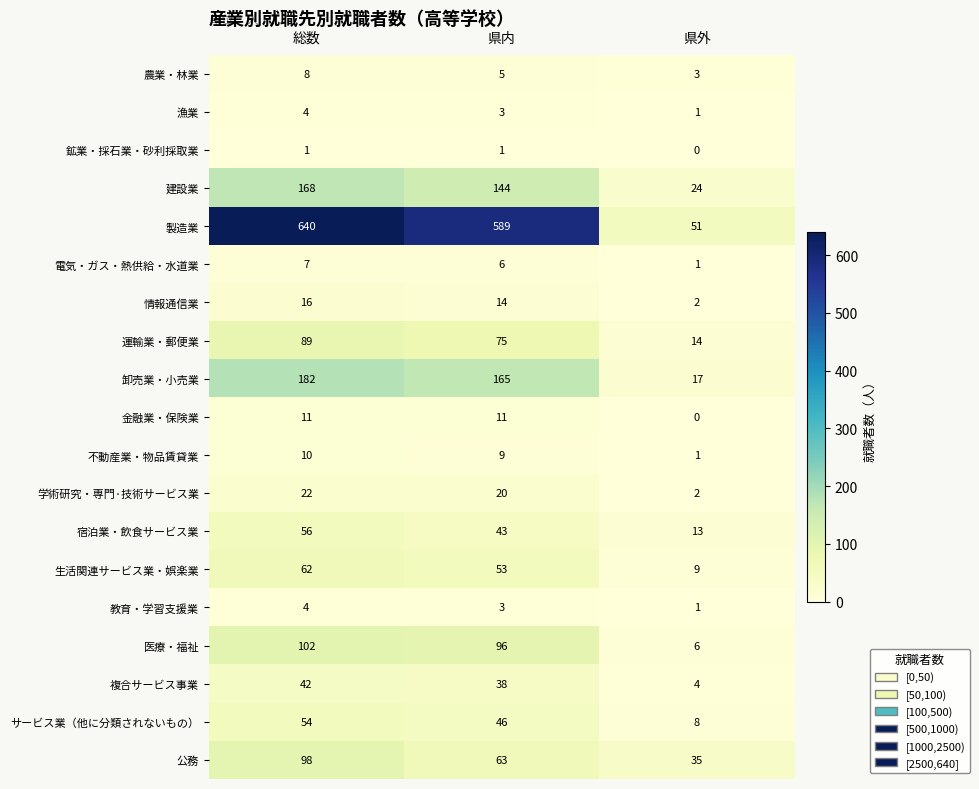

What is the greatest value displayed?

640